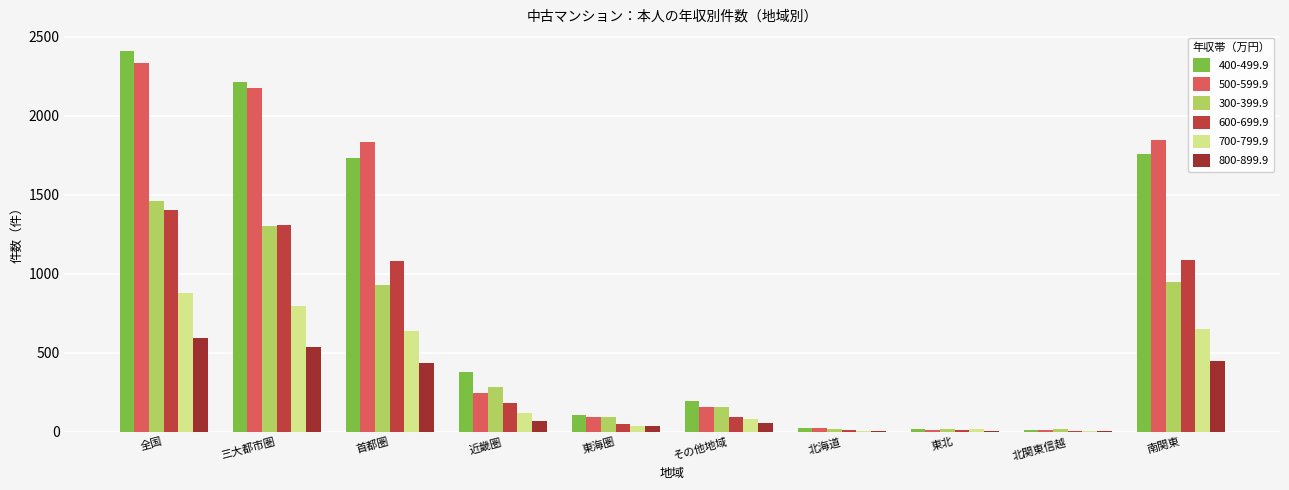

How many categories are shown in the chart?

10